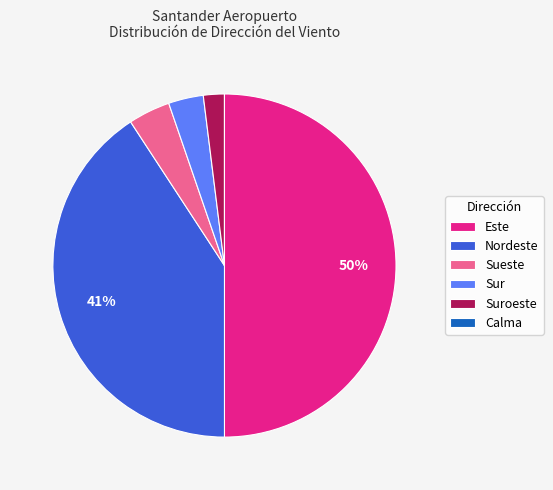

Which has a higher value, Sueste or Suroeste?

Sueste